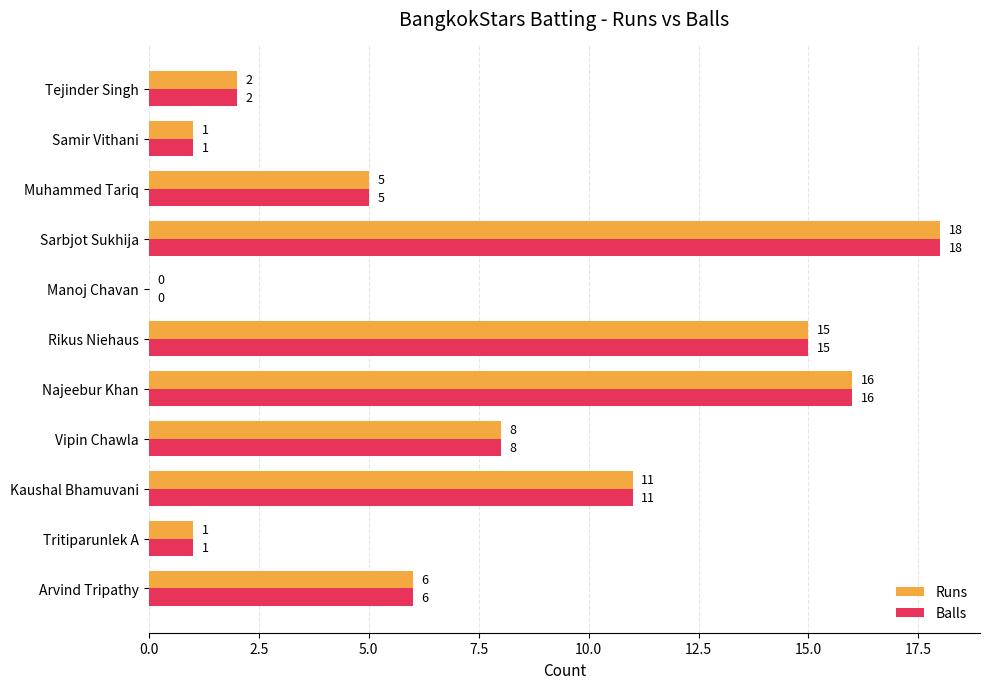

What is the sum of all Runs values?

83